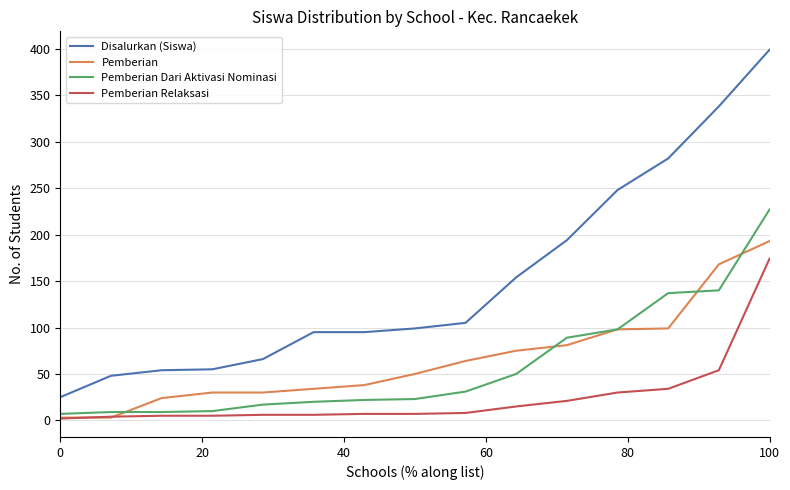

Rank the series by their maximum value, from lowest to highest.

Pemberian Relaksasi, Pemberian, Pemberian Dari Aktivasi Nominasi, Disalurkan (Siswa)